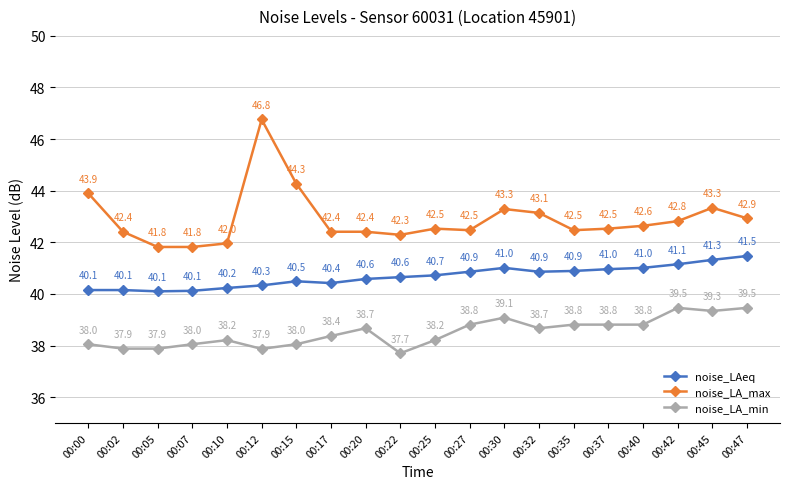

What are all the series names shown in the legend?

noise_LAeq, noise_LA_max, noise_LA_min